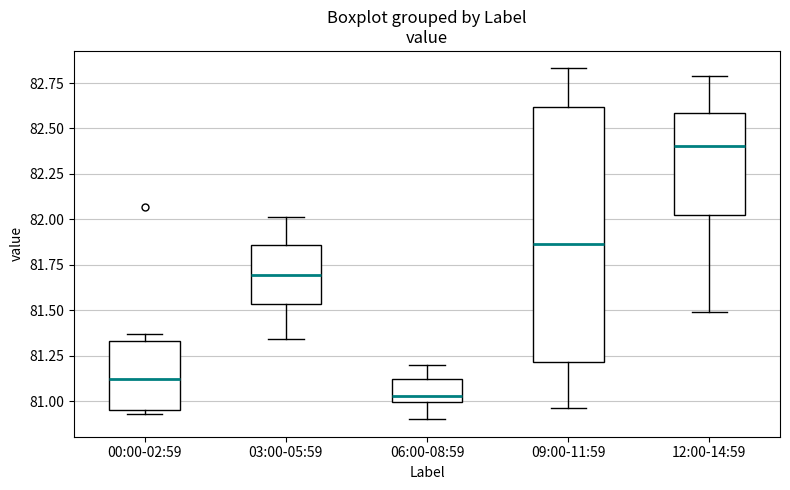

Reading left to right, read every box against the y-axis: the position of its median line, the range the box covers, and the ends of its whiskers. The values are not printed on the chart, so give them approximately, as read against the axis.

00:00-02:59: median 81.10, box 80.95 to 81.35, whiskers 80.95 (just below the box's lower edge) to 81.35 (just above the box's upper edge)
03:00-05:59: median 81.70, box 81.55 to 81.85, whiskers 81.35 to 82.00
06:00-08:59: median 81.05, box 81.00 to 81.10, whiskers 80.90 to 81.20
09:00-11:59: median 81.85, box 81.20 to 82.60, whiskers 80.95 to 82.85
12:00-14:59: median 82.40, box 82.00 to 82.60, whiskers 81.50 to 82.80